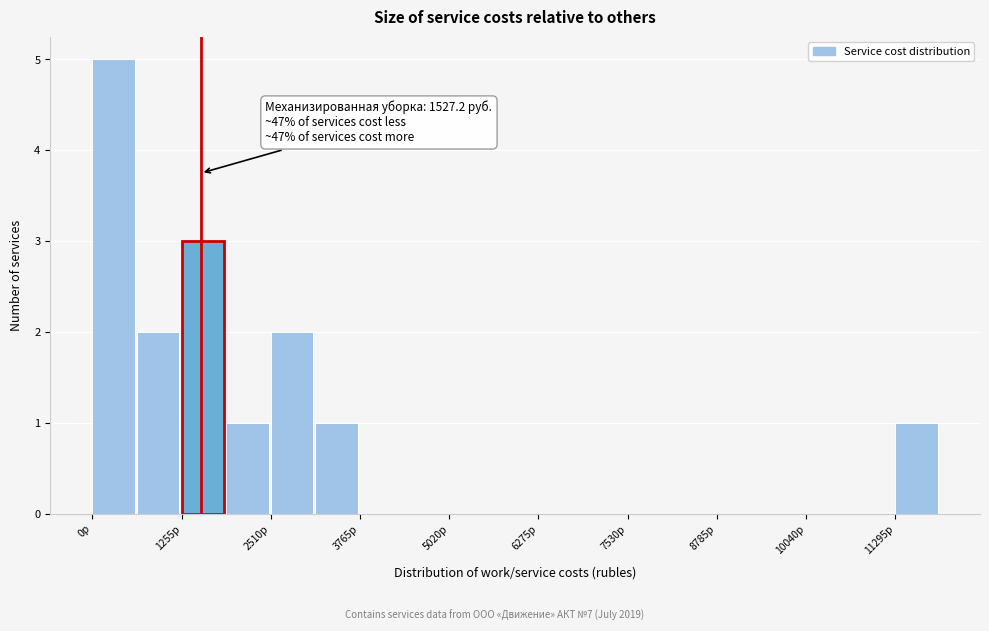

Read against the x-axis, roughly where is the centre of the tallest bar?

200